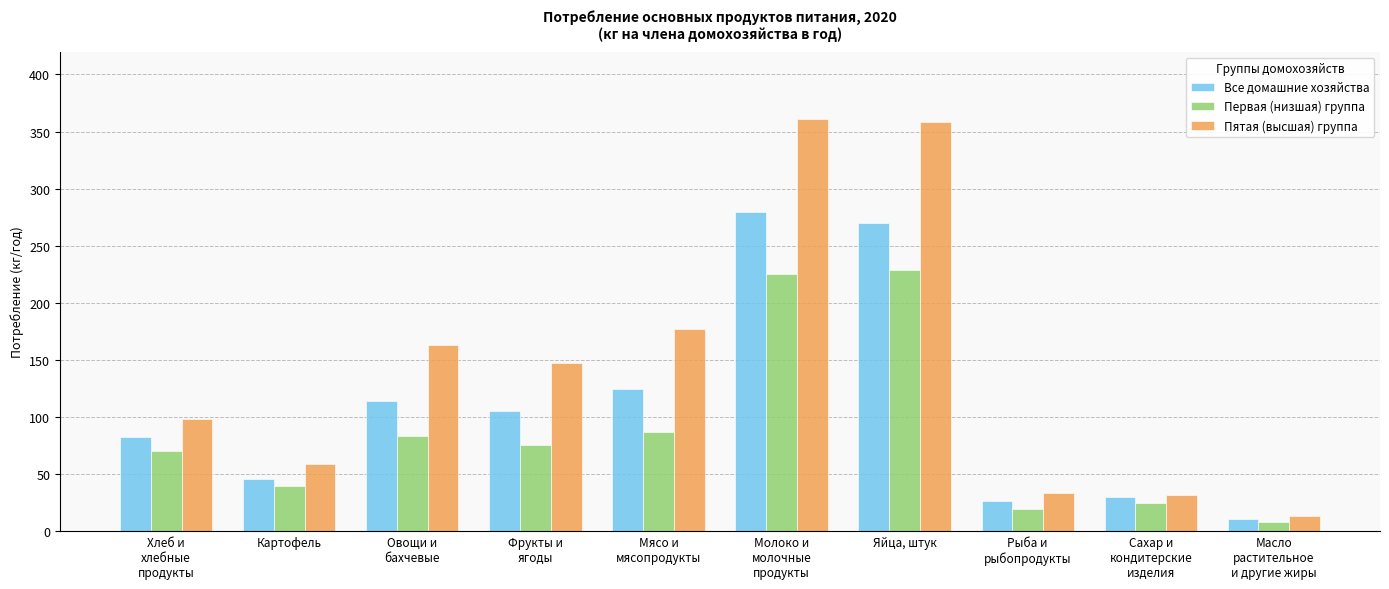

What is the spread (max minus min) of values at Молоко и
молочные
продукты?

136.3